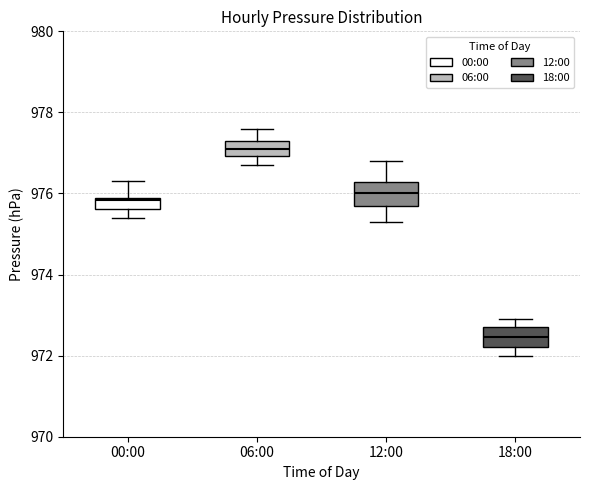

Which box's median line is the highest?

06:00